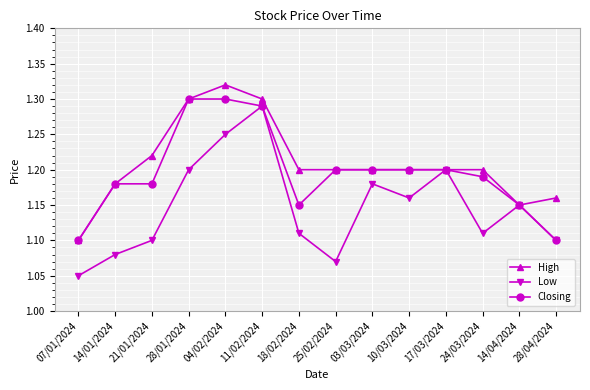

The value of Closing at 28/04/2024 is 1.1. True or false?

True